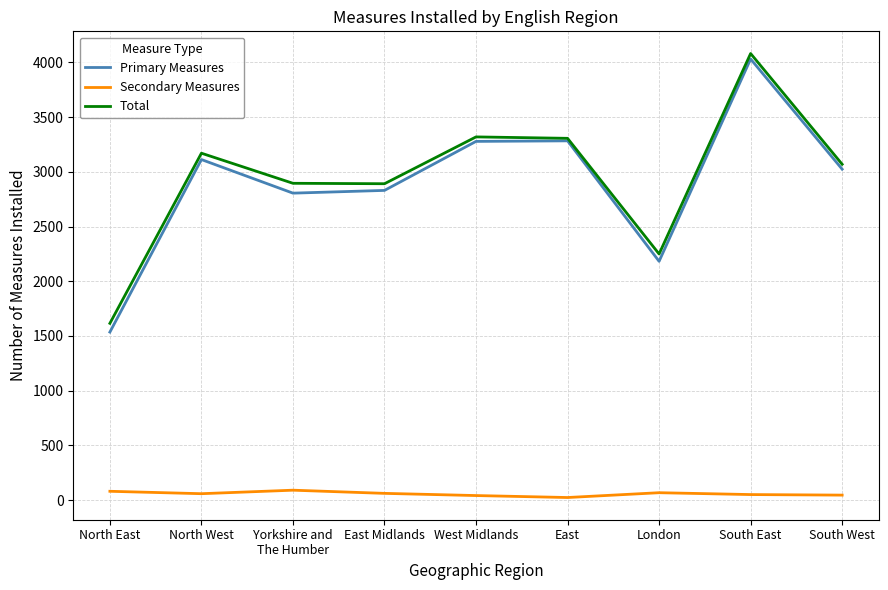

How many values in the Secondary Measures series are below 58?

4